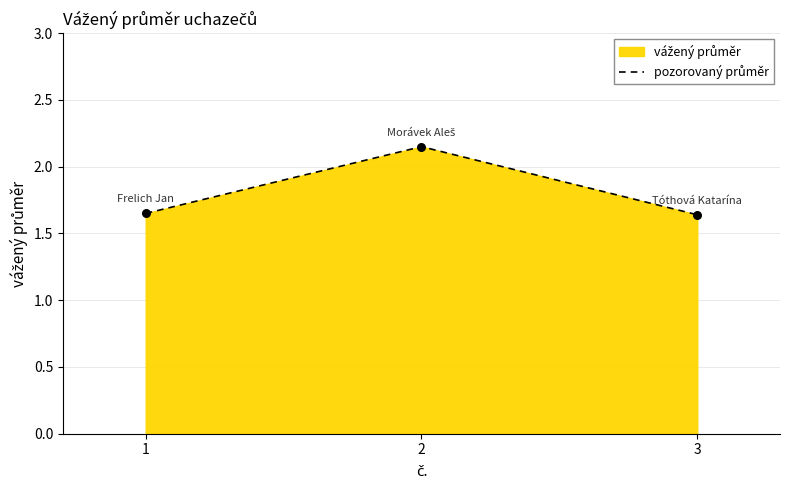

What is the change in value from 2 to 3?

-0.5